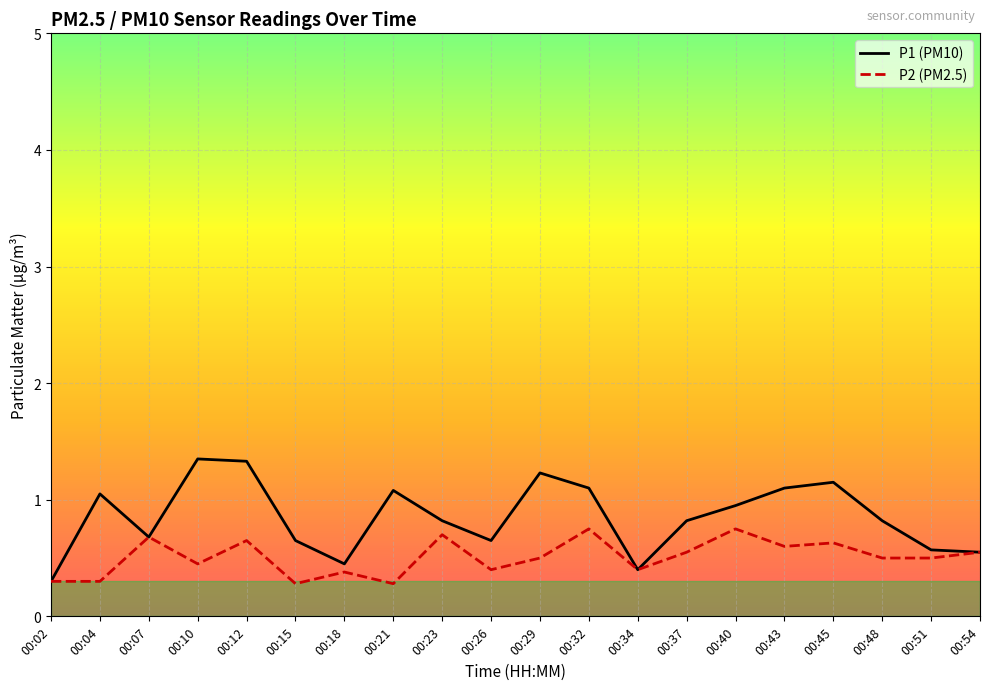

At which category is the sum across all series the highest?

00:12